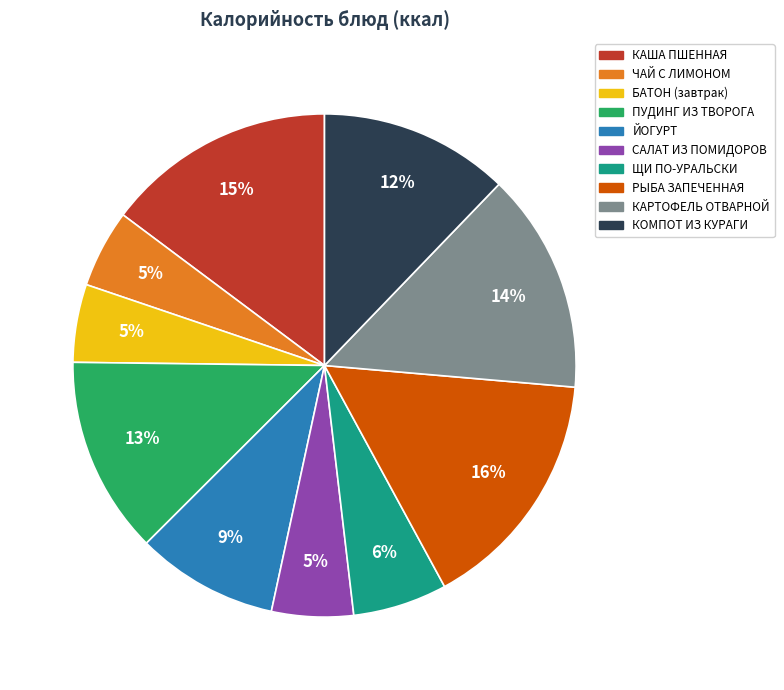

Does any single category account for the majority?

No